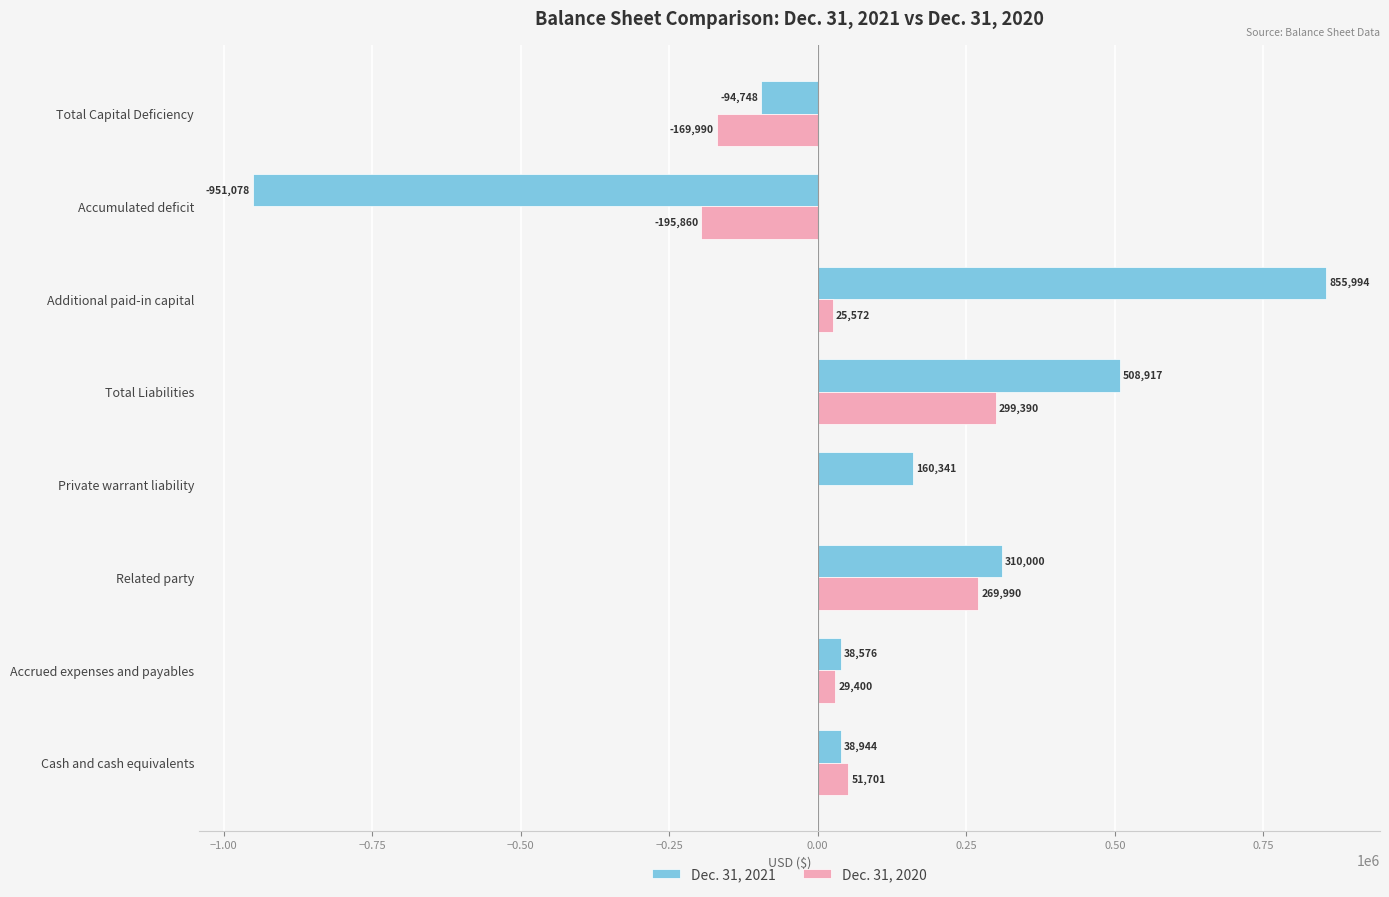

Which category has the highest value in the Dec. 31, 2020 series?

Total Liabilities